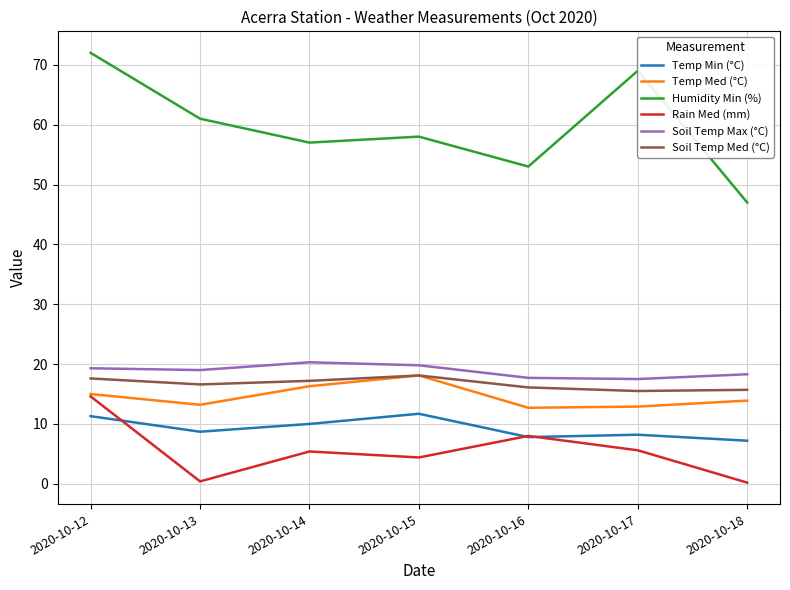

What is the maximum value shown in the chart?

72.0